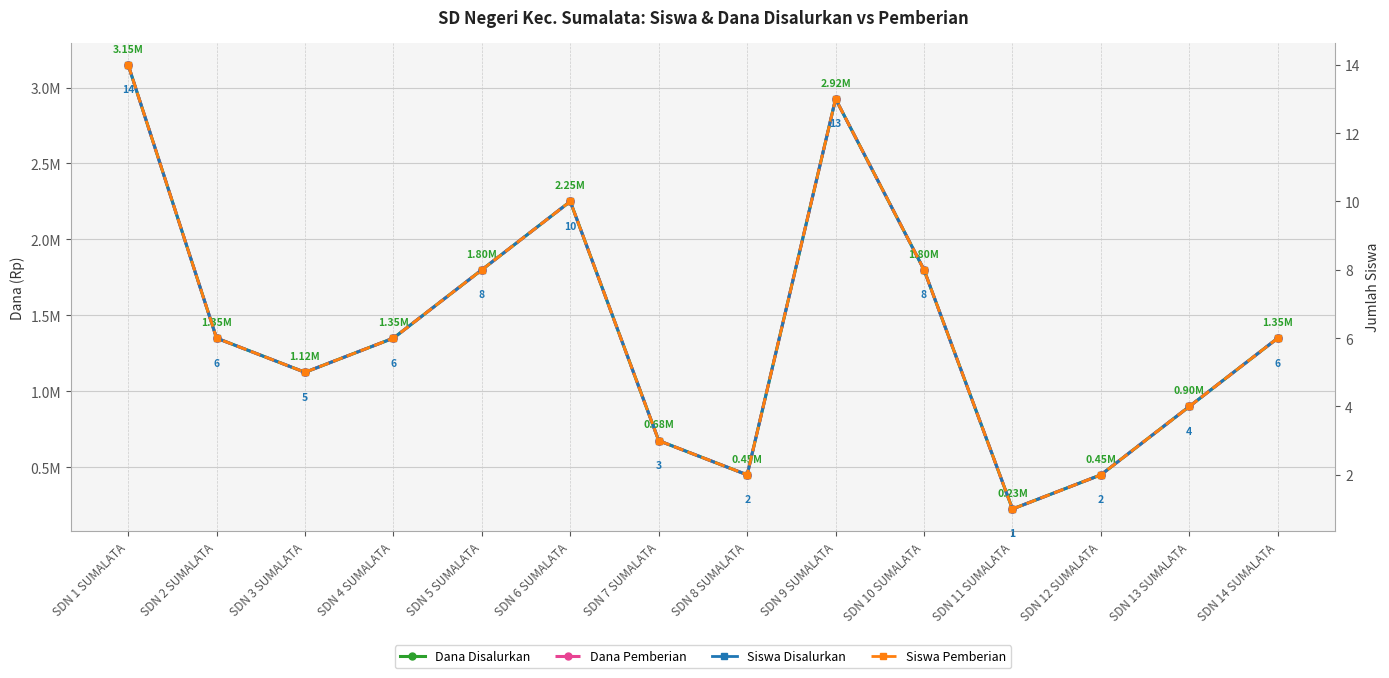

Where is Siswa Disalurkan nearest to the value 7?

SDN 2 SUMALATA